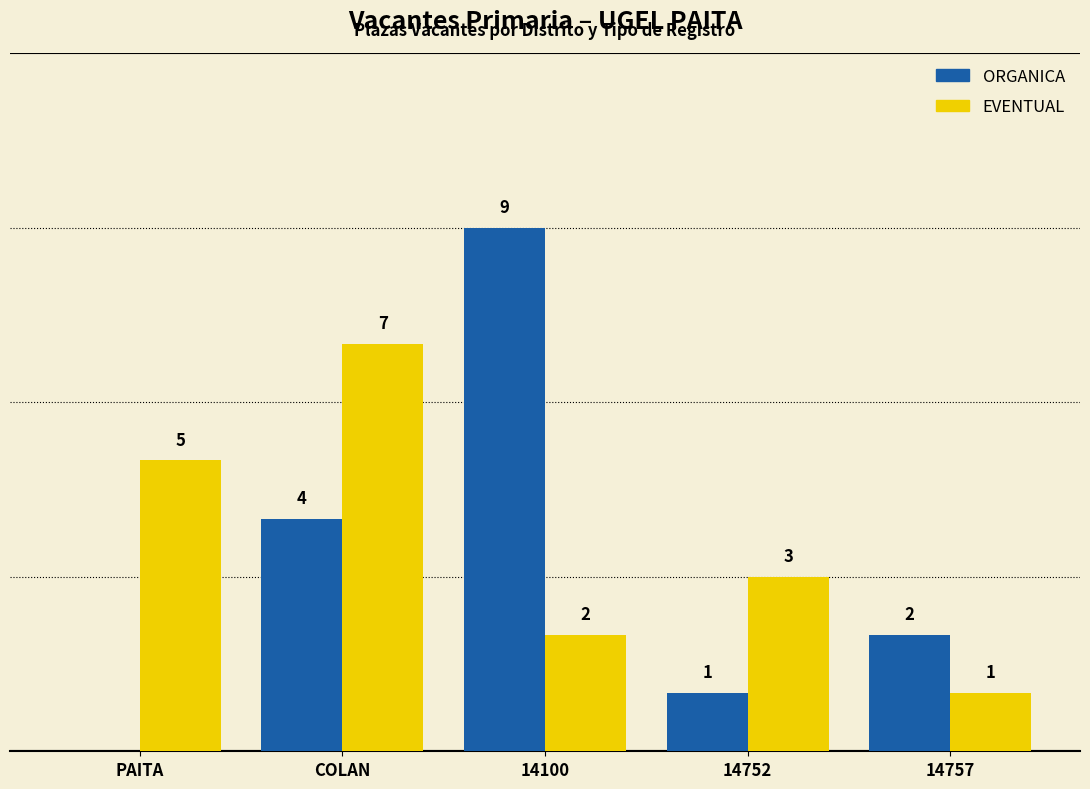

Between 14100 and 14757, which series saw the biggest shift?

ORGANICA